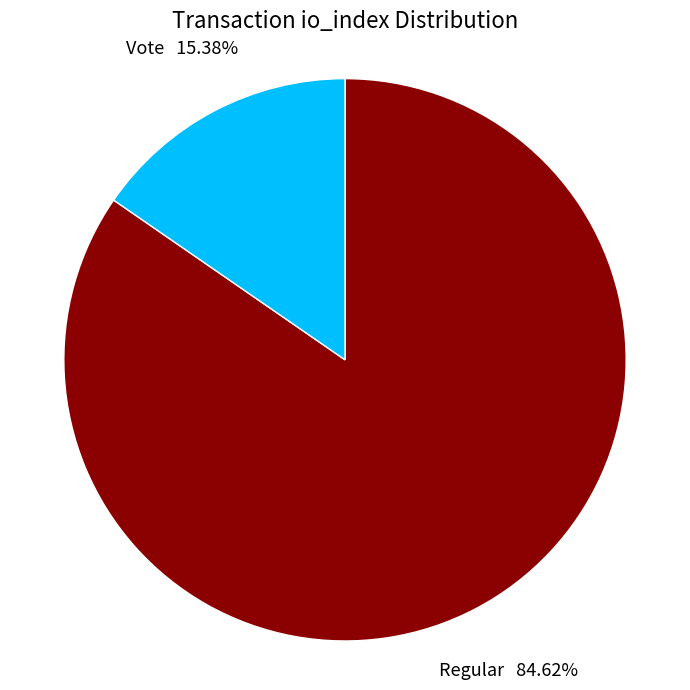

Does any single category account for the majority?

Yes